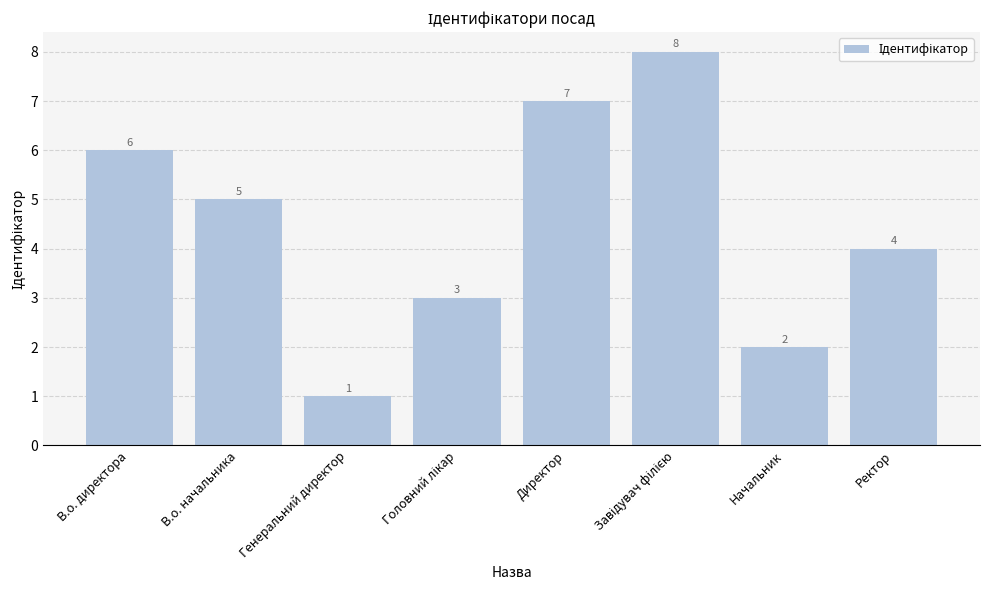

Where is the data nearest to the value 4?

Ректор